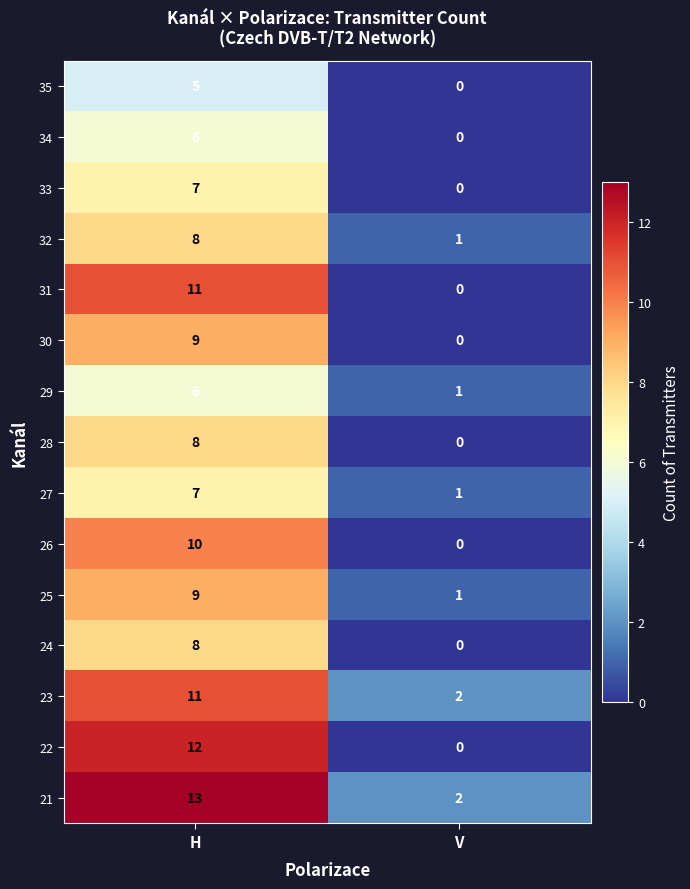

True or false: 30 has a value of -4 at V.

False